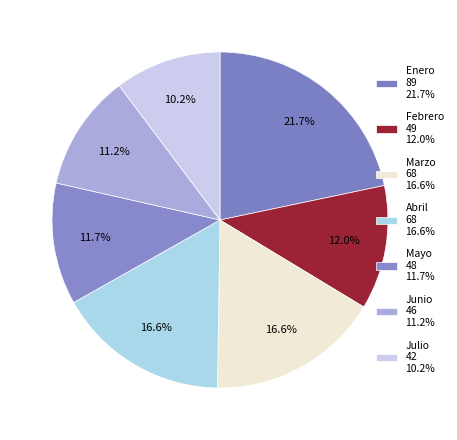

How many segments does this pie chart have?

7